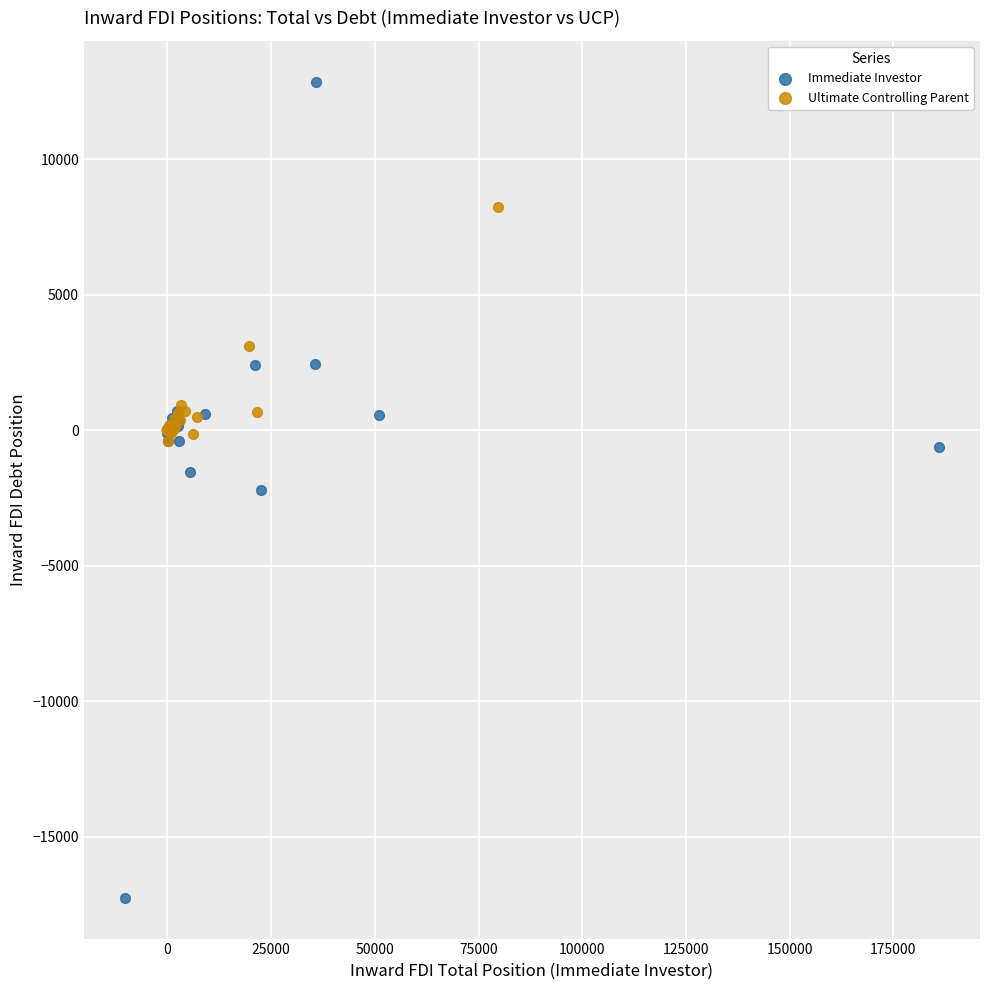

Which series contains the highest Y value?

Immediate Investor